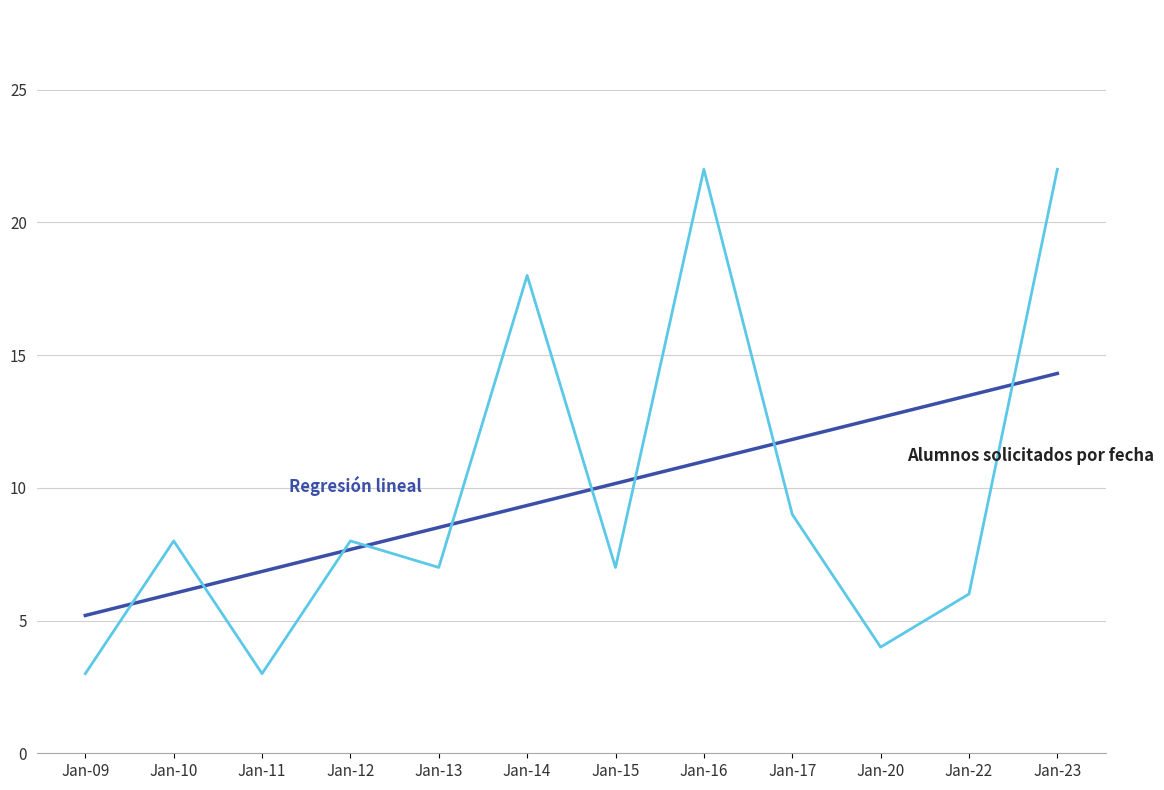

Count the number of categories in the chart.

12